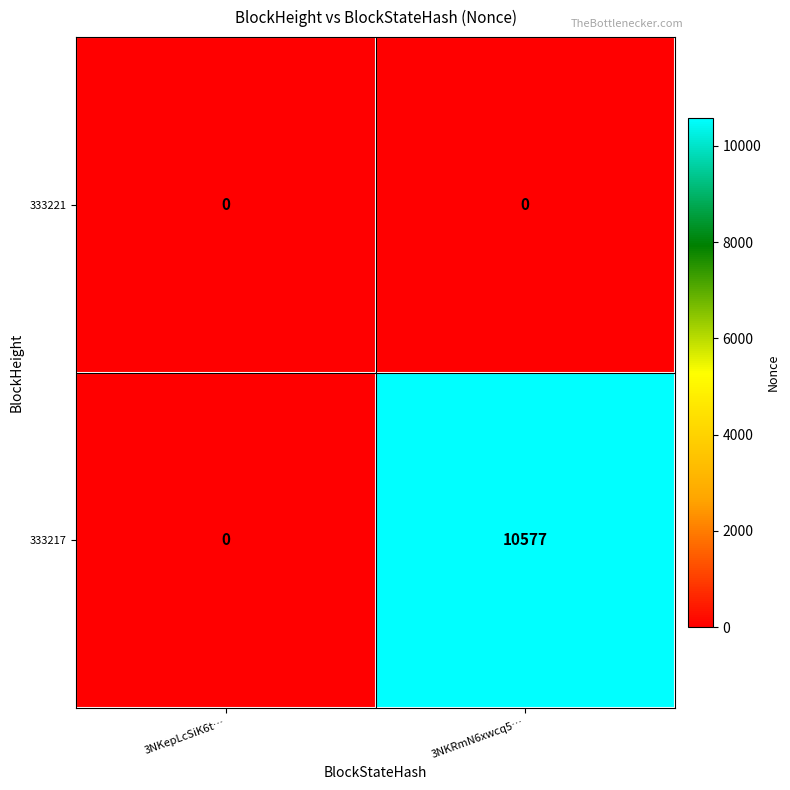

Reading left to right, what are all the values shown in this chart?

333221: 3NKepLcSiK6t…=0	3NKRmN6xwcq5…=0
333217: 3NKepLcSiK6t…=0	3NKRmN6xwcq5…=10577